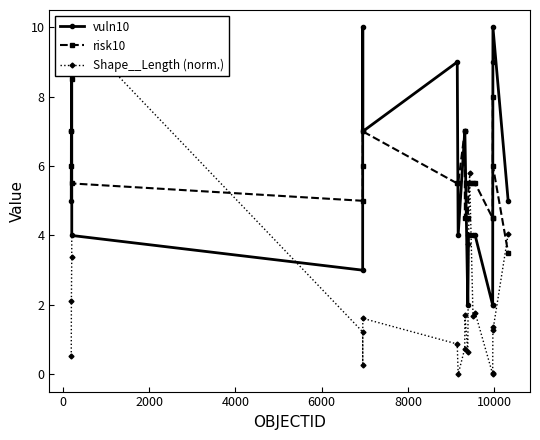

True or false: risk10 has more than 1 points higher than both neighbors.

True